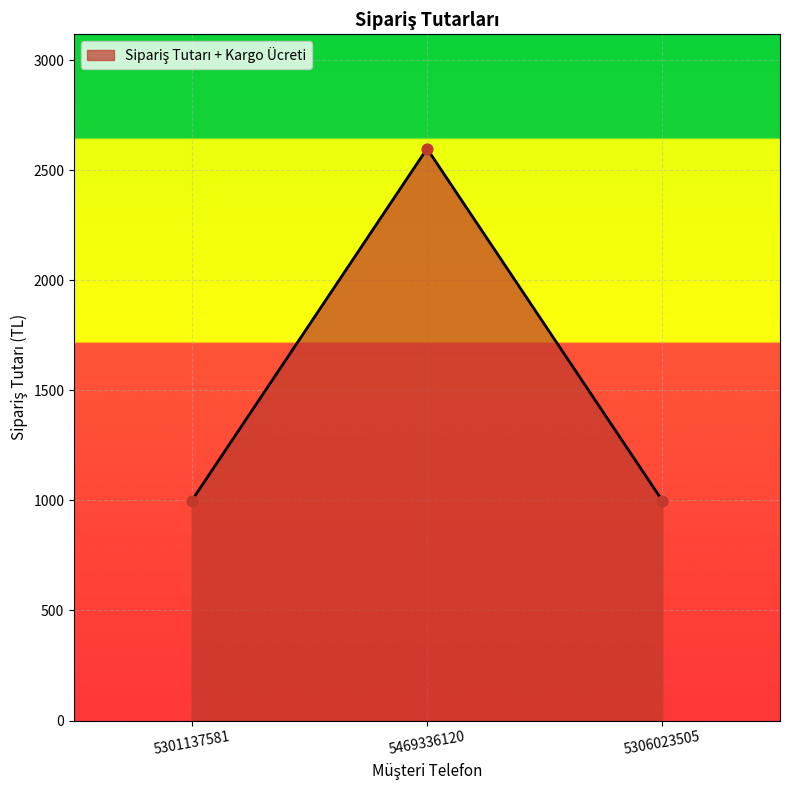

What is the change in value from 5469336120 to 5306023505?

-1600